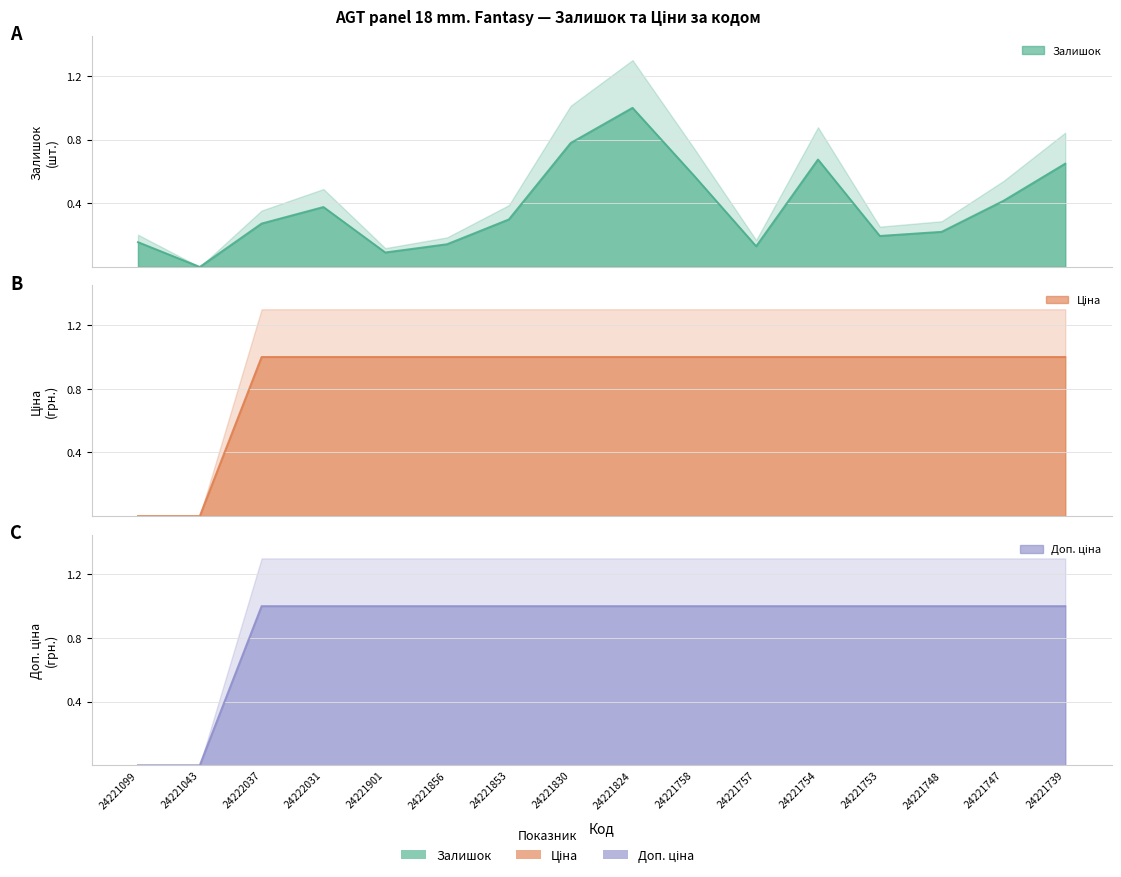

True or false: Ціна and Залишок cross at least once.

False